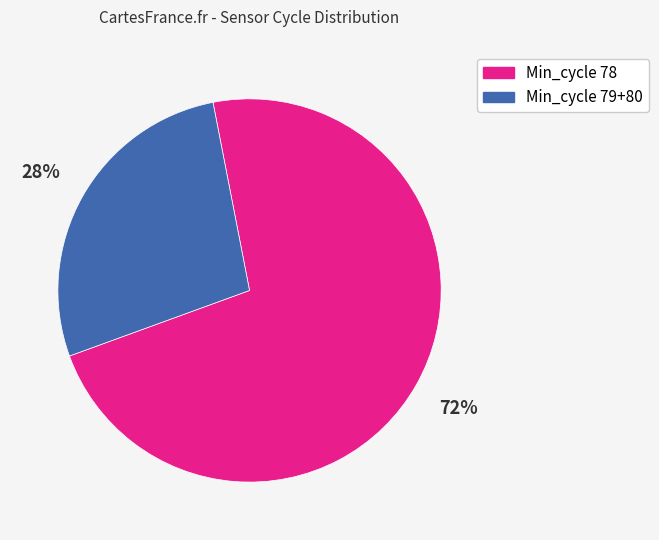

To the nearest percent, what is the average slice percentage?

50%